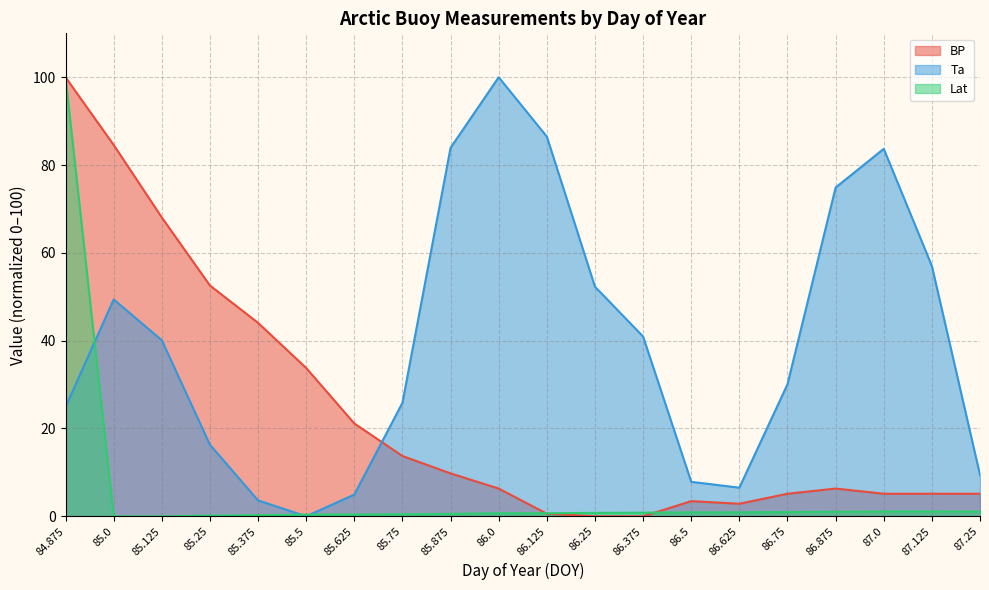

Reading left to right, list all the values displayed in this chart.

BP: 84.875=100.0	85.0=84.6	85.125=68.1	85.25=52.6	85.375=44.1	85.5=33.8	85.625=21.1	85.75=13.7	85.875=9.8	86.0=6.3	86.125=0.6	86.25=0.0	86.375=0.0	86.5=3.5	86.625=2.9	86.75=5.1	86.875=6.3	87.0=5.1	87.125=5.1	87.25=5.1
Ta: 84.875=24.9	85.0=49.4	85.125=40.1	85.25=16.3	85.375=3.6	85.5=0.0	85.625=5.0	85.75=25.8	85.875=83.9	86.0=100.0	86.125=86.5	86.25=52.3	86.375=40.9	86.5=7.9	86.625=6.5	86.75=30.1	86.875=74.9	87.0=83.7	87.125=57.0	87.25=9.4
Lat: 84.875=100.0	85.0=0.0	85.125=0.0	85.25=0.1	85.375=0.3	85.5=0.4	85.625=0.4	85.75=0.5	85.875=0.5	86.0=0.7	86.125=0.7	86.25=0.8	86.375=0.8	86.5=0.9	86.625=0.9	86.75=1.0	86.875=1.0	87.0=1.1	87.125=1.1	87.25=1.1